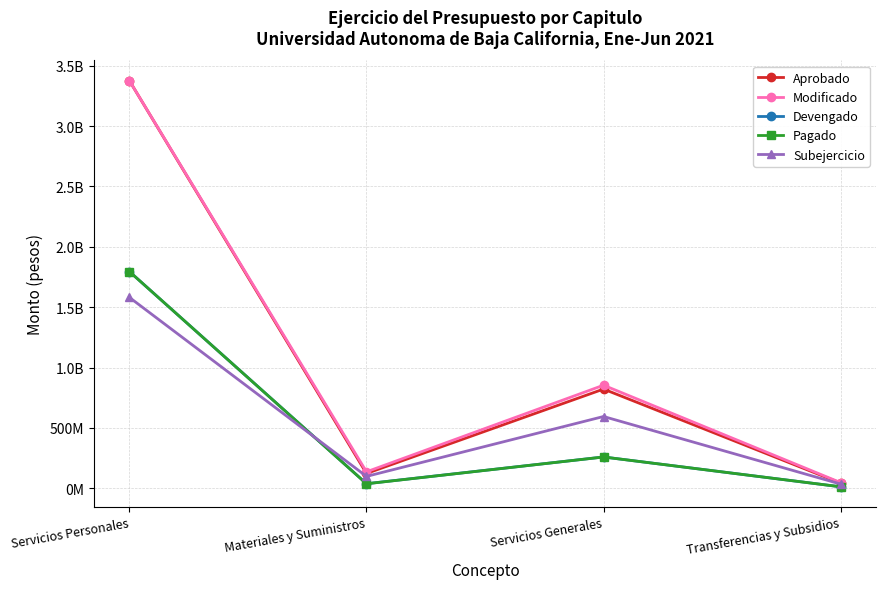

Which category has the highest value in the Subejercicio series?

Servicios Personales